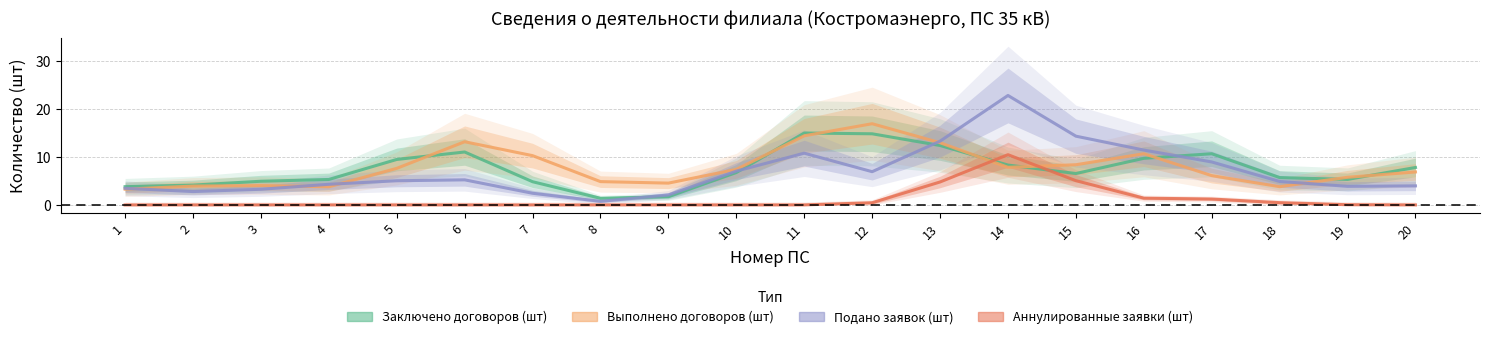

Read the Заключено договоров (шт) value at 19.

5.3